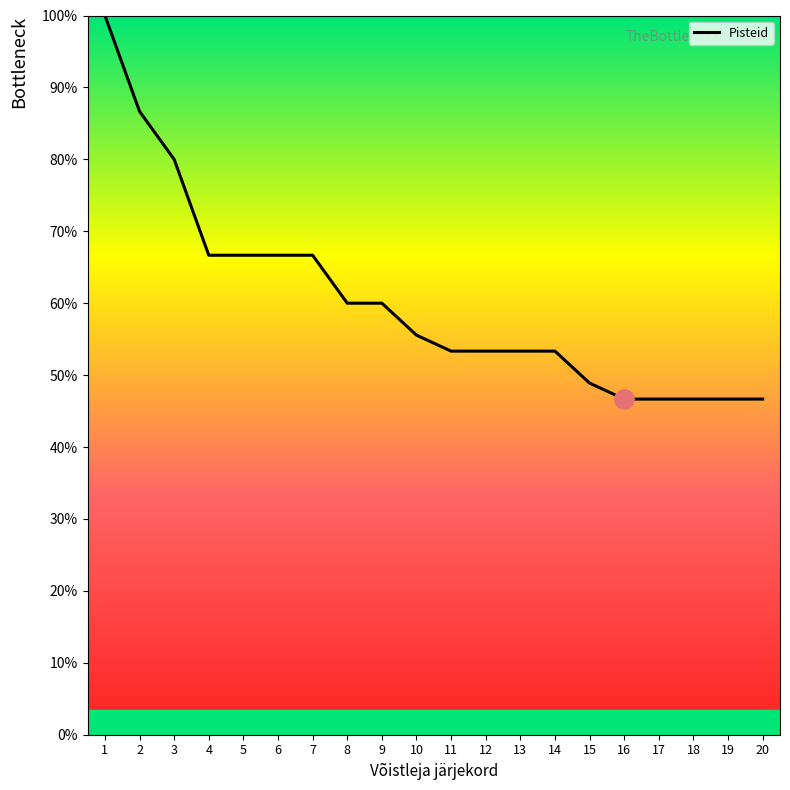

Approximately how many times larger is the value at 14 compared to 5?

0.8